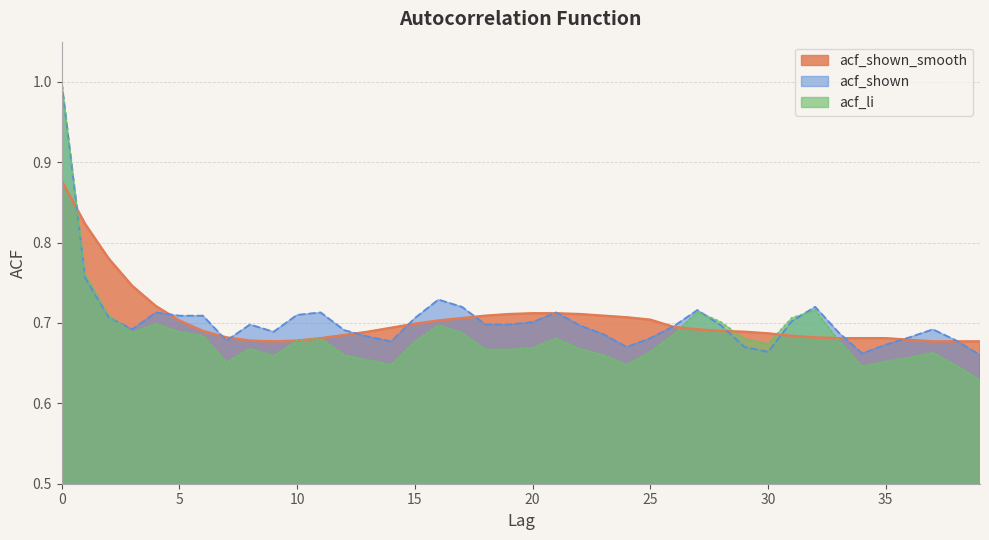

Rank the series by their maximum value, from highest to lowest.

acf_shown, acf_li, acf_shown_smooth